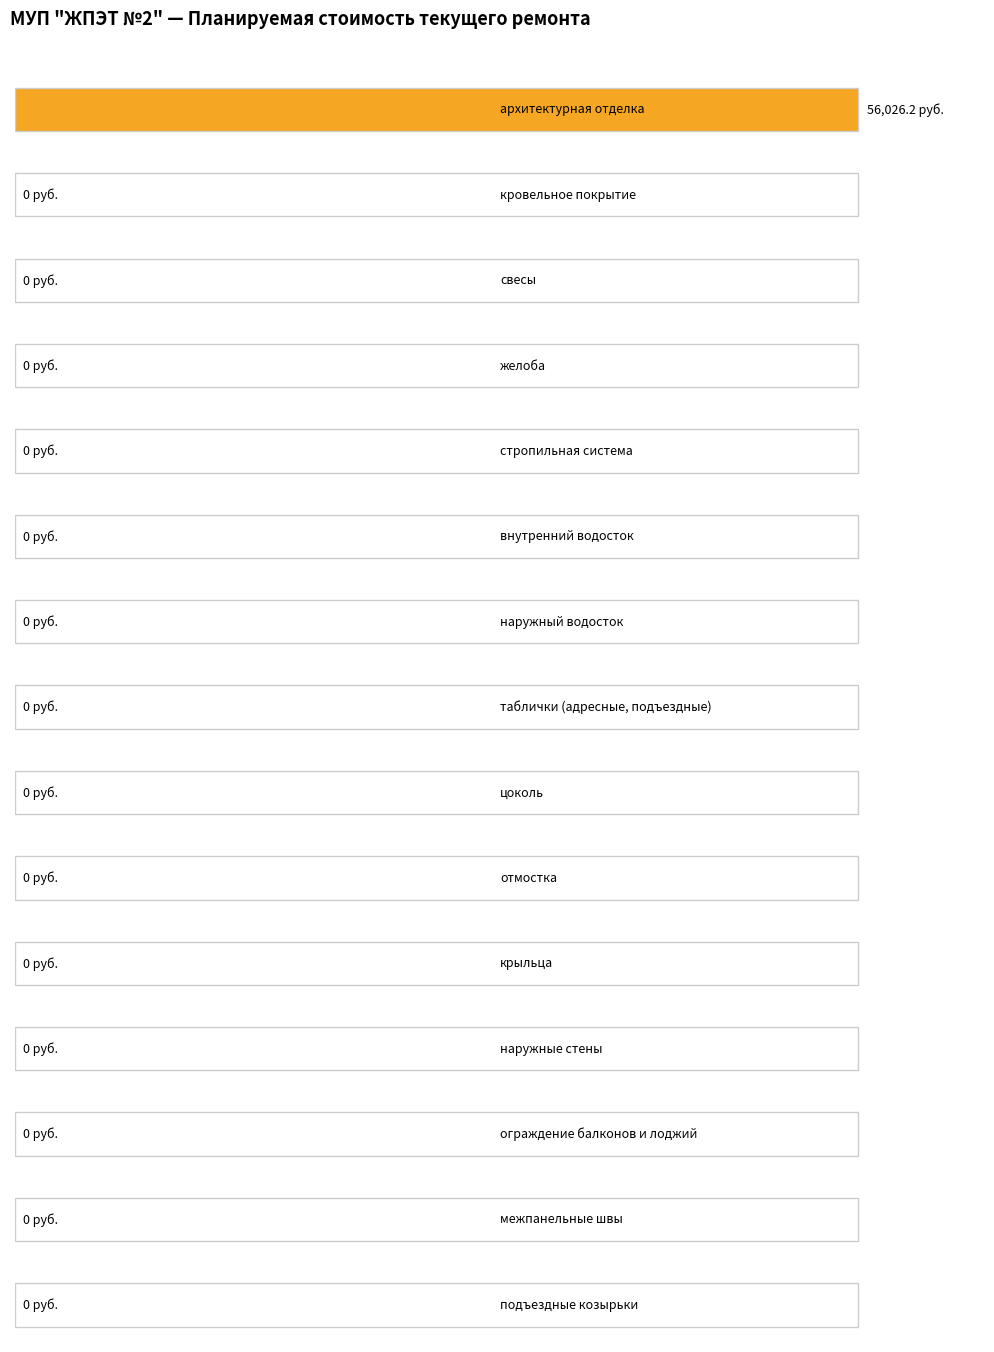

What is the label of the 6th bar from the left?

внутренний водосток